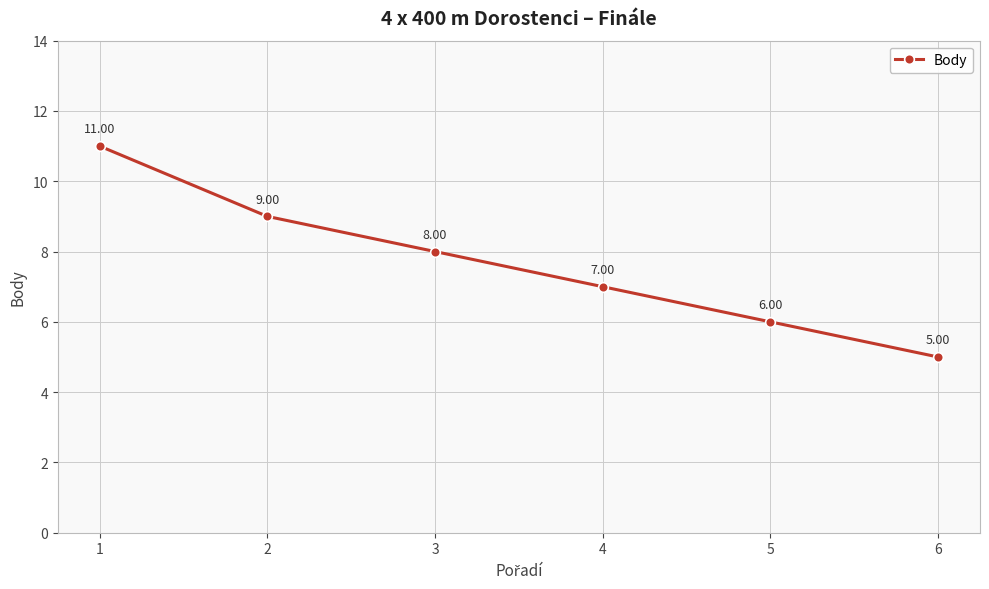

Reading left to right, list all the values displayed in this chart.

1=11	2=9	3=8	4=7	5=6	6=5